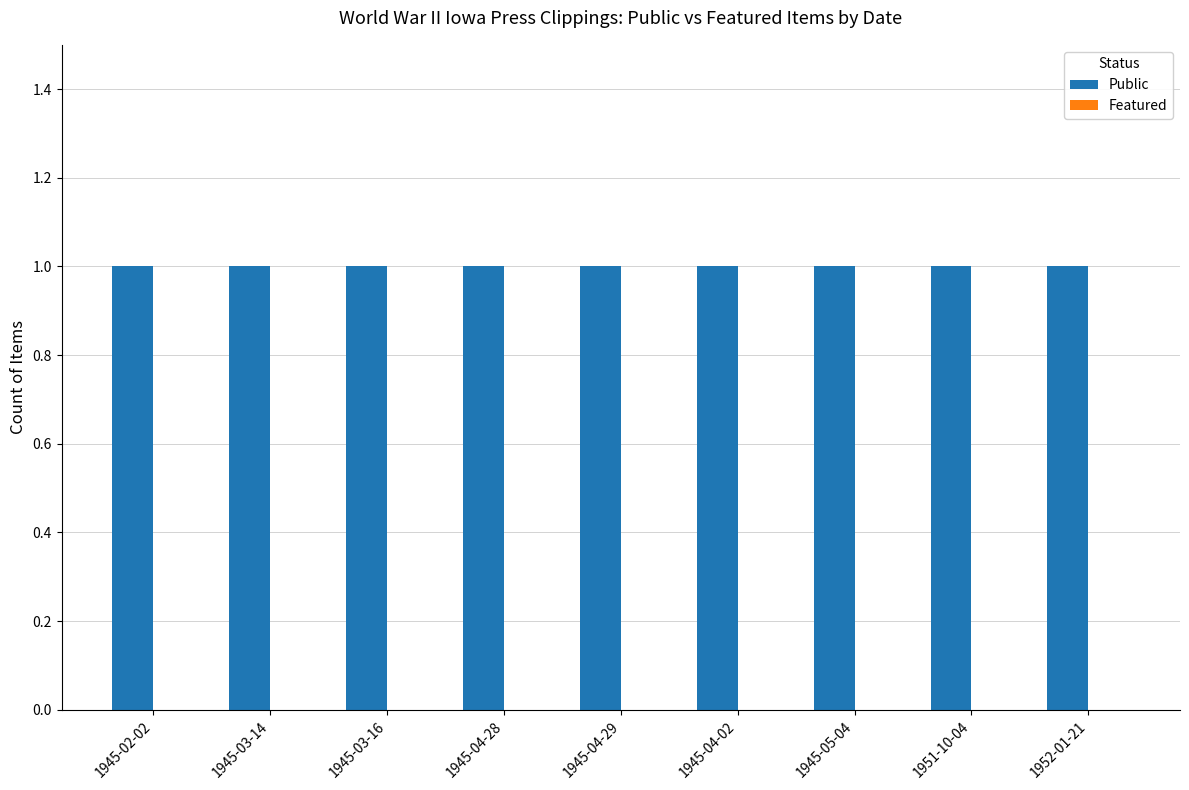

Count the number of categories in the chart.

9